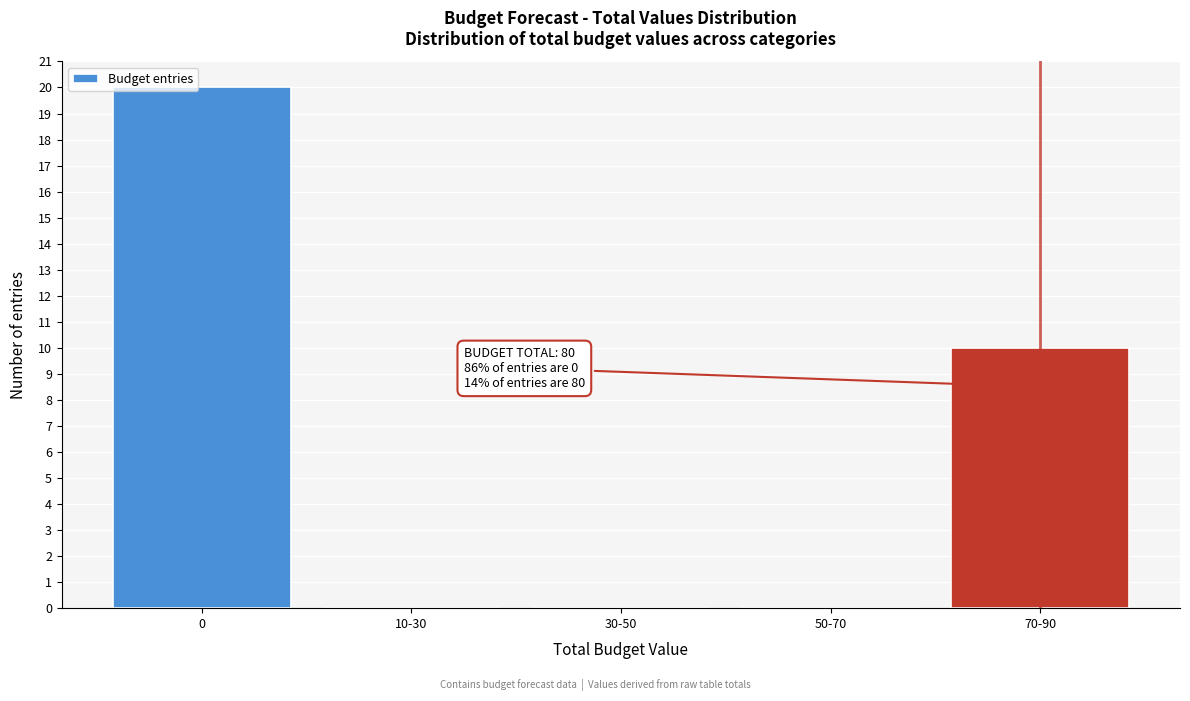

Reading right to left, what are all the values shown in this chart?

70-90=10	50-70=0	30-50=0	10-30=0	0=20